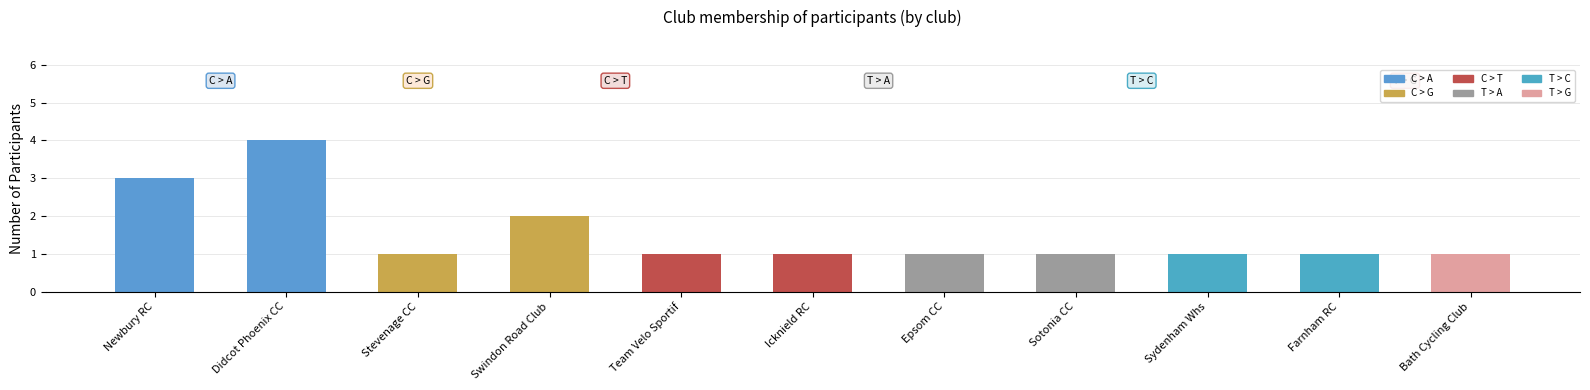

Which label corresponds to the largest value in the chart?

Didcot Phoenix CC